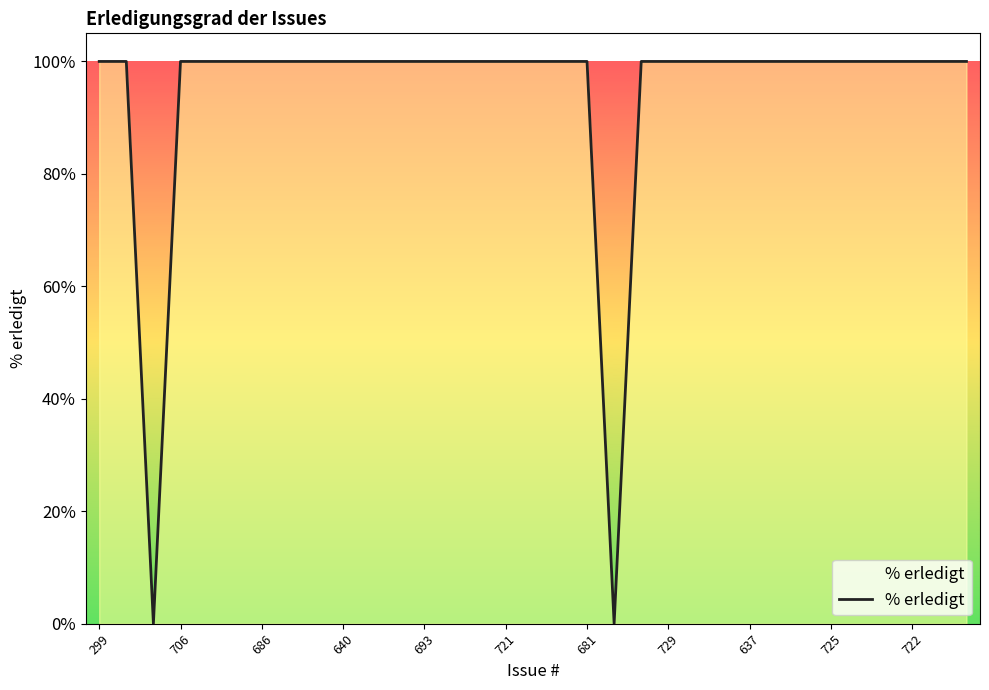

What is the sum of all values?

3100